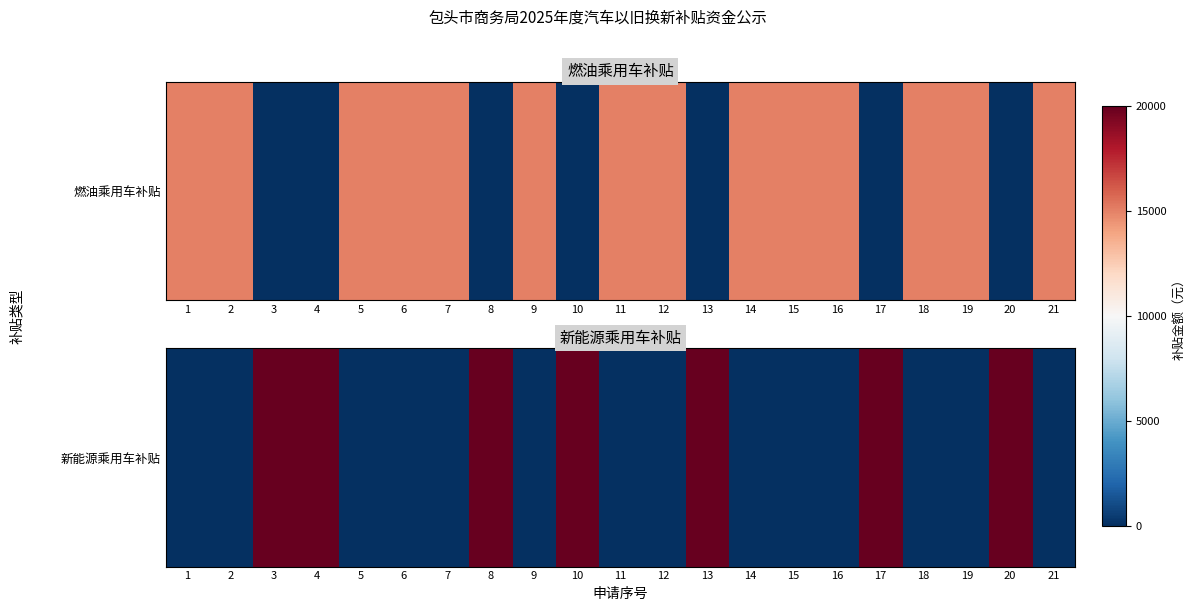

True or false: the data shows 33949 at 8.

False